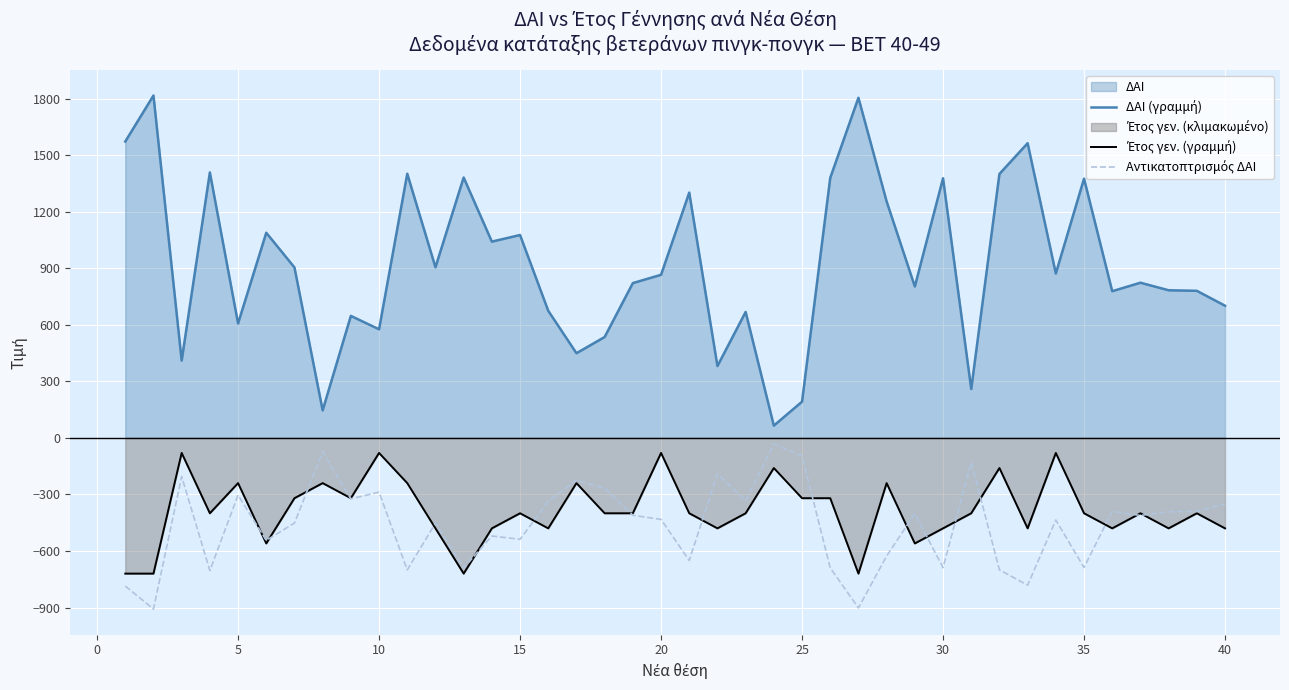

How many series are shown in this chart?

3